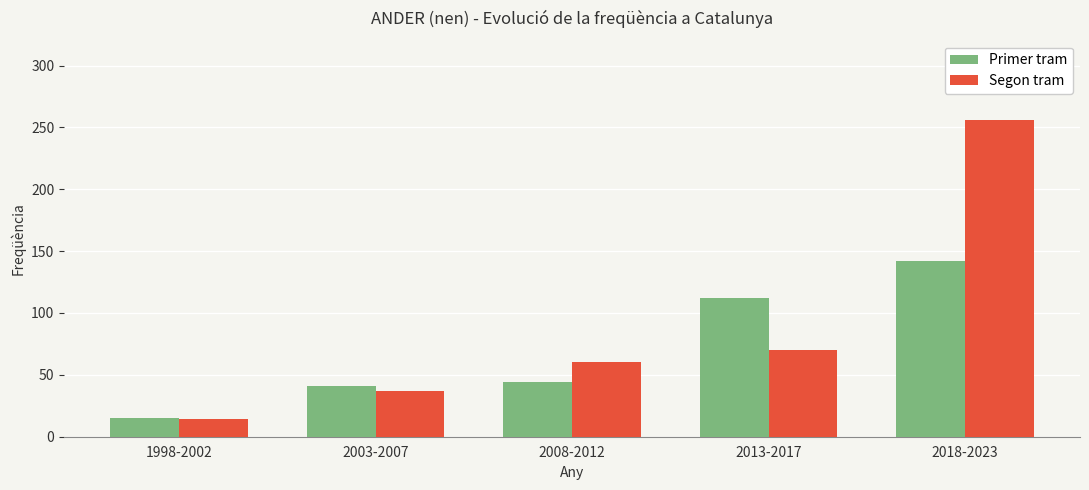

What are all the series names shown in the legend?

Primer tram, Segon tram